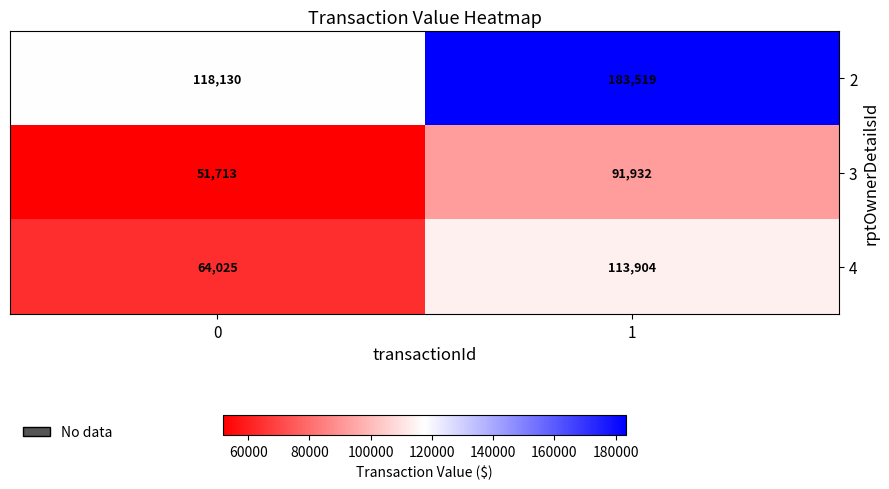

What is the smallest value displayed?

51713